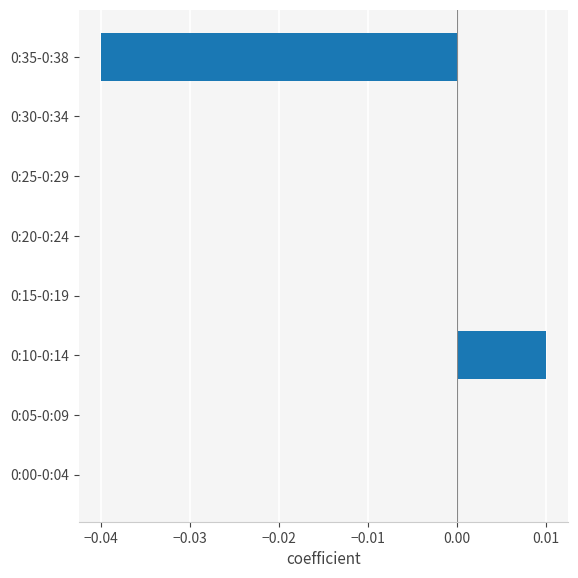

Are the bars horizontal?

Yes